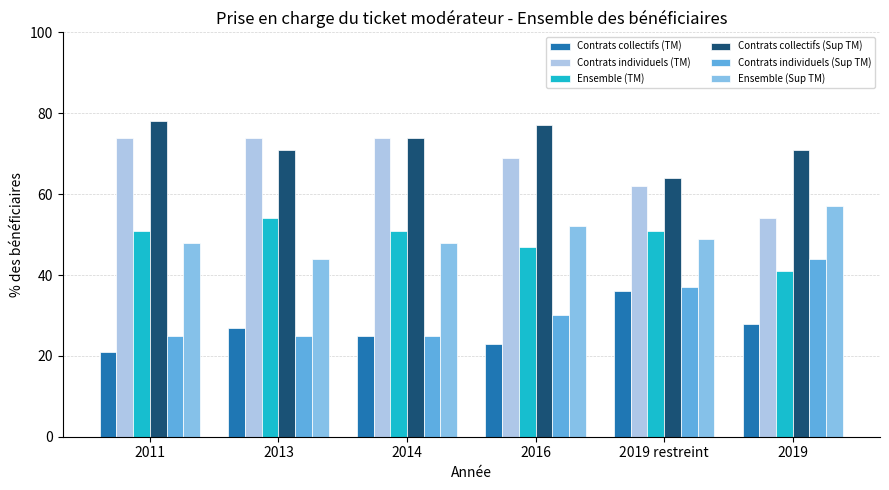

List the series in order of their peak value, lowest first.

Contrats collectifs (TM), Contrats individuels (Sup TM), Ensemble (TM), Ensemble (Sup TM), Contrats individuels (TM), Contrats collectifs (Sup TM)